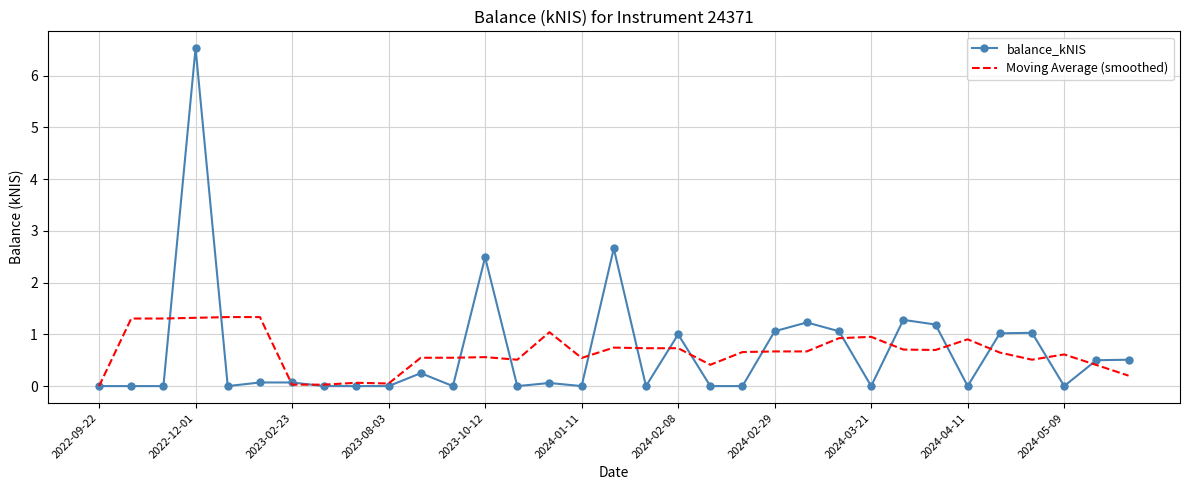

List the series in order of their peak value, lowest first.

Moving Average (smoothed), balance_kNIS